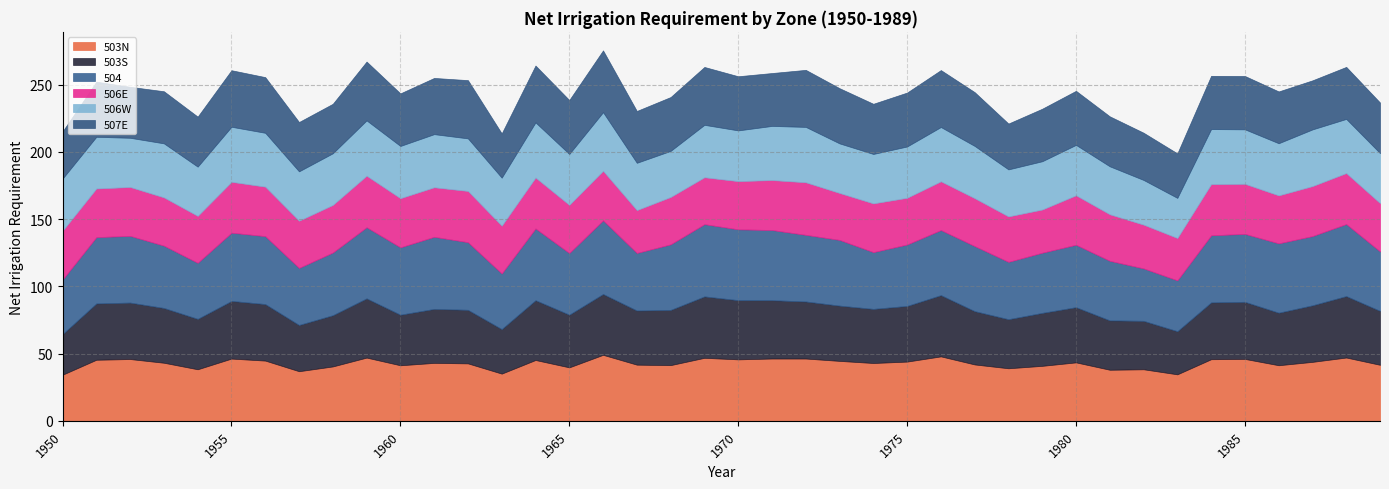

In 503S, how many points are higher than both neighbors (excluding endpoints)?

11